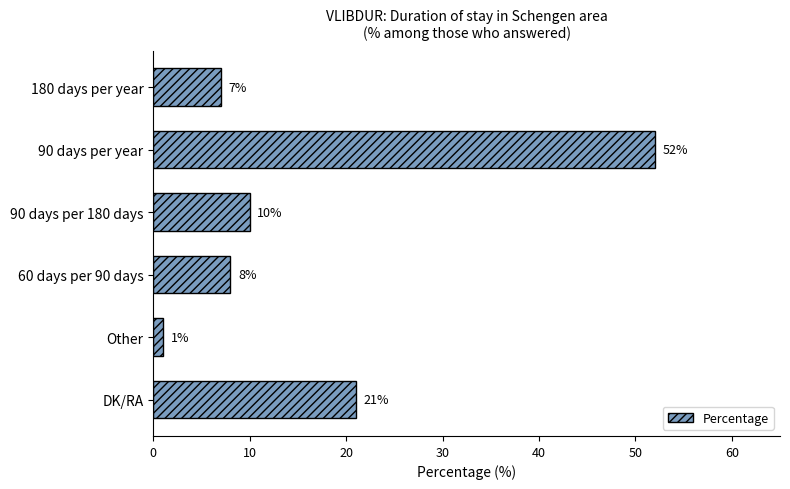

List the labels in order of value, smallest first.

Other, 180 days per year, 60 days per 90 days, 90 days per 180 days, DK/RA, 90 days per year